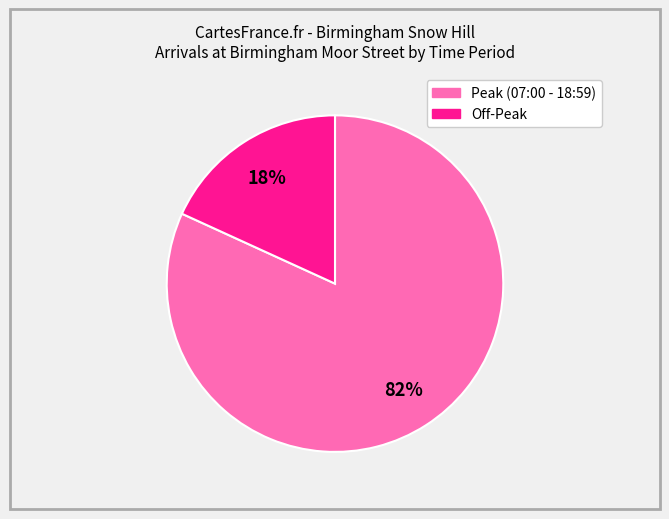

Which category has the smallest portion of the pie?

Off-Peak